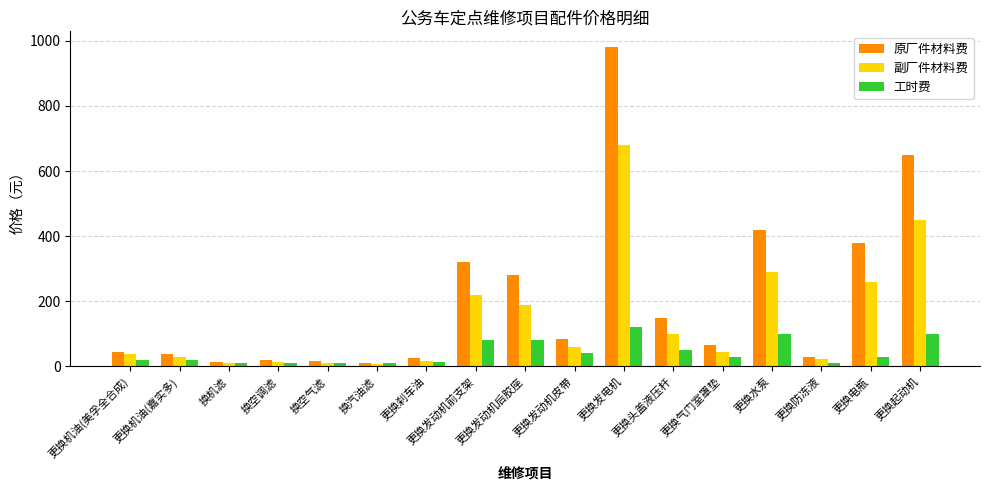

What position from the right is 更换发动机前支架?

10